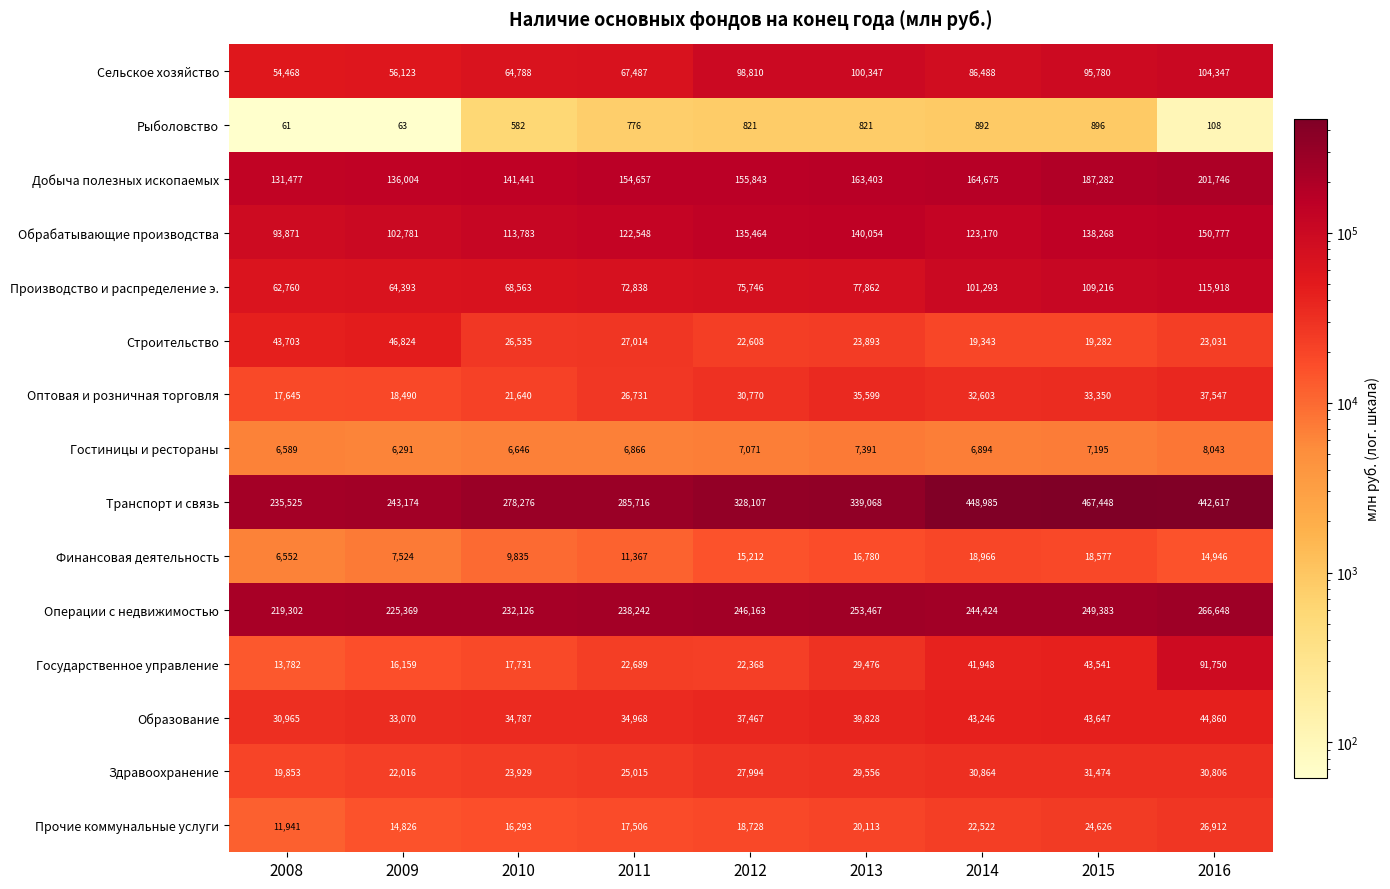

How many data points in Образование are less than 37467?

4